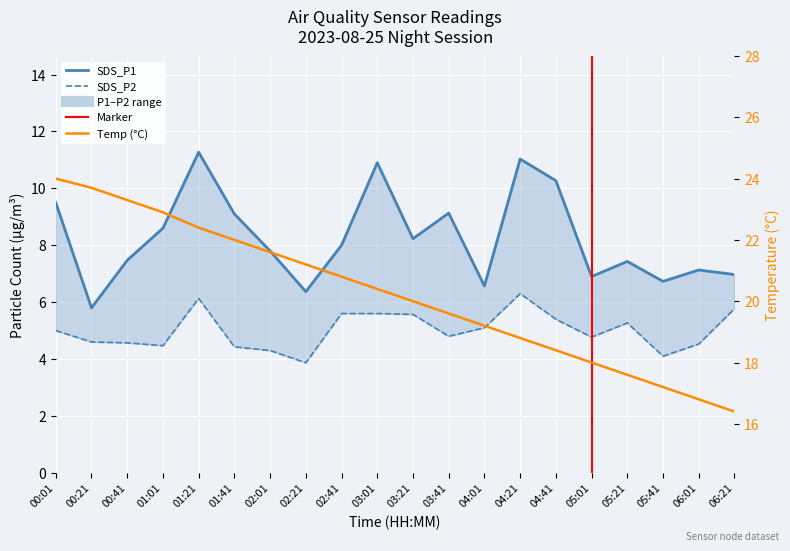

Reading right to left, list all the values displayed in this chart.

SDS_P1: 7.0	7.1	6.7	7.4	6.9	10.3	11.0	6.6	9.1	8.2	10.9	8.0	6.4	7.8	9.1	11.3	8.6	7.5	5.8	9.5
SDS_P2: 5.8	4.5	4.1	5.3	4.8	5.4	6.3	5.1	4.8	5.6	5.6	5.6	3.9	4.3	4.4	6.1	4.5	4.6	4.6	5.0
Temp: 16.4	16.8	17.2	17.6	18.0	18.4	18.8	19.2	19.6	20.0	20.4	20.8	21.2	21.6	22.0	22.4	22.9	23.3	23.7	24.0